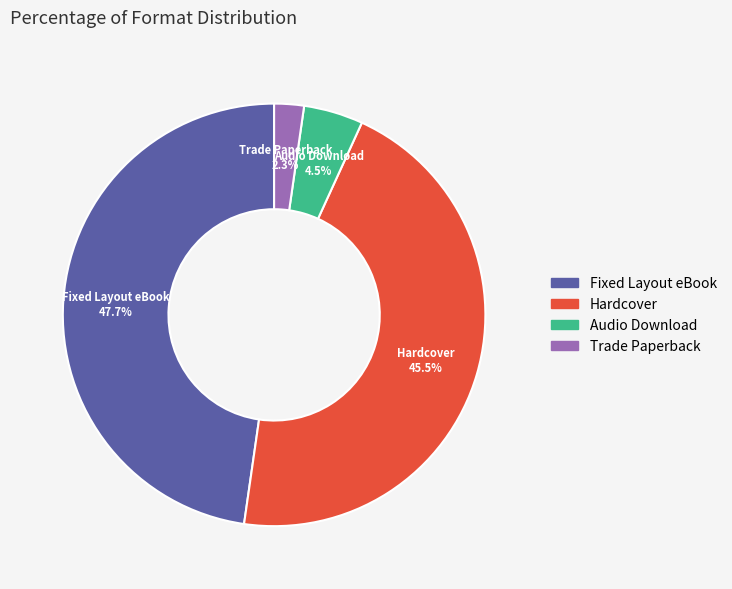

Between Fixed Layout eBook and Hardcover, which is larger?

Fixed Layout eBook